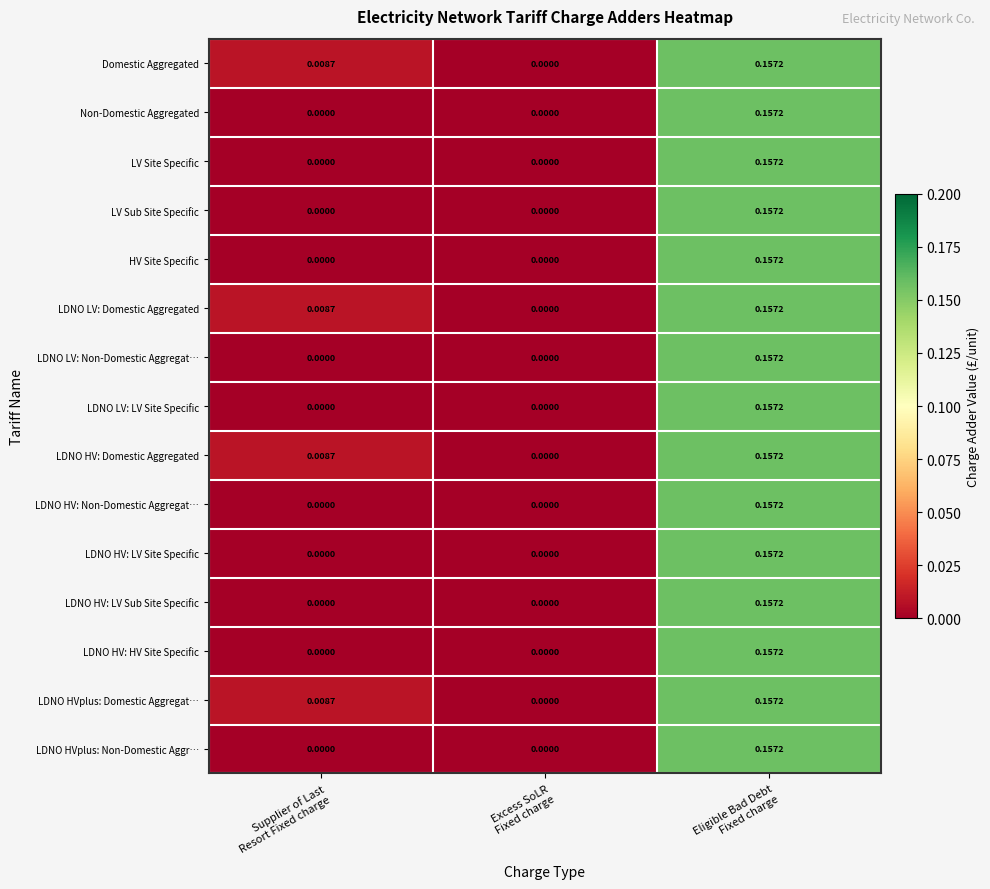

At which category is the sum across all series the highest?

Eligible Bad Debt
Fixed charge